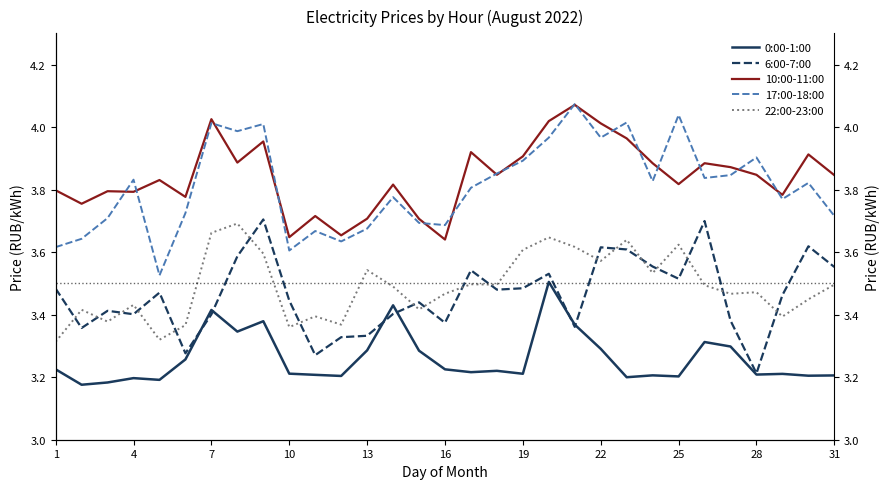

What is the approximate value of 0:00-1:00 at 22?

3.3